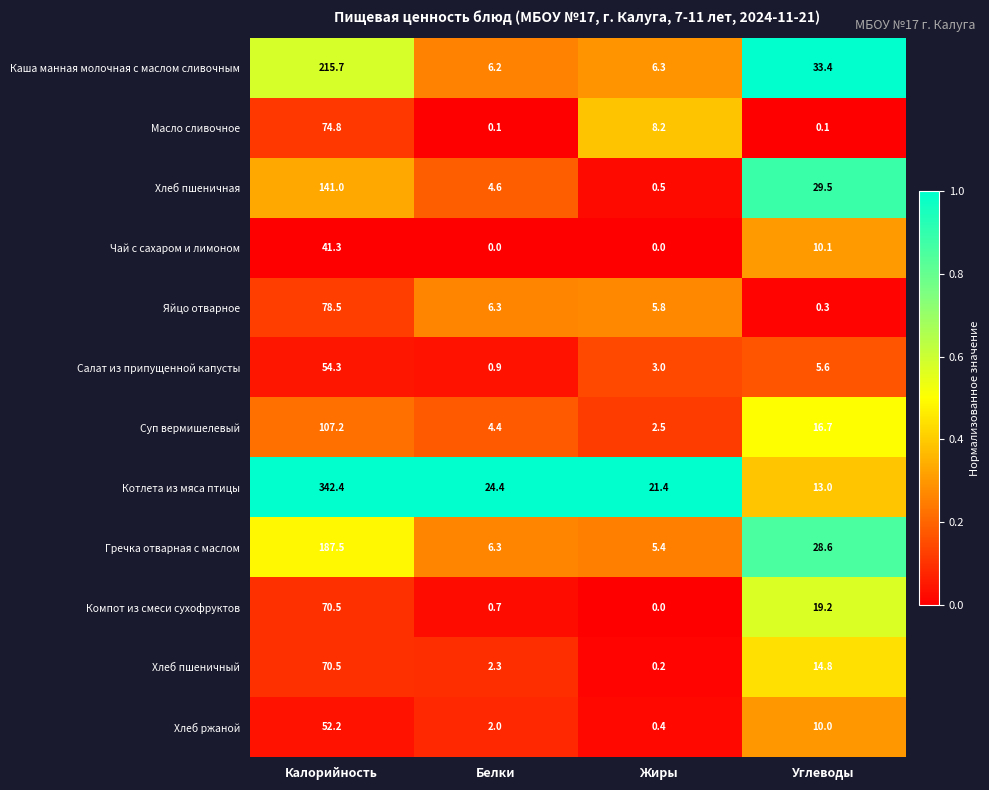

What is the sum of the Хлеб ржаной values at Калорийность and Жиры?

52.6